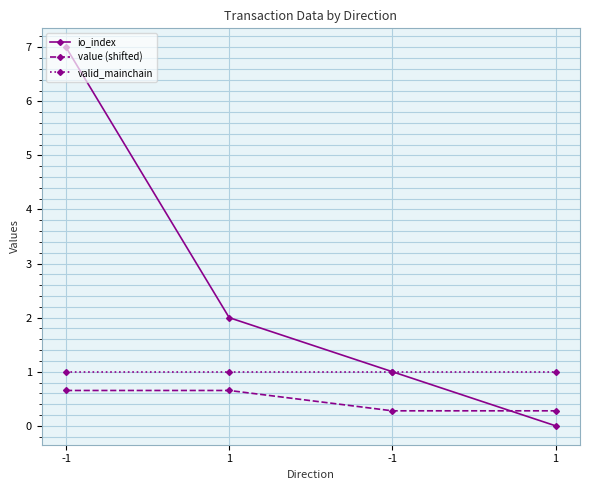

How many distinct data groups are displayed?

3